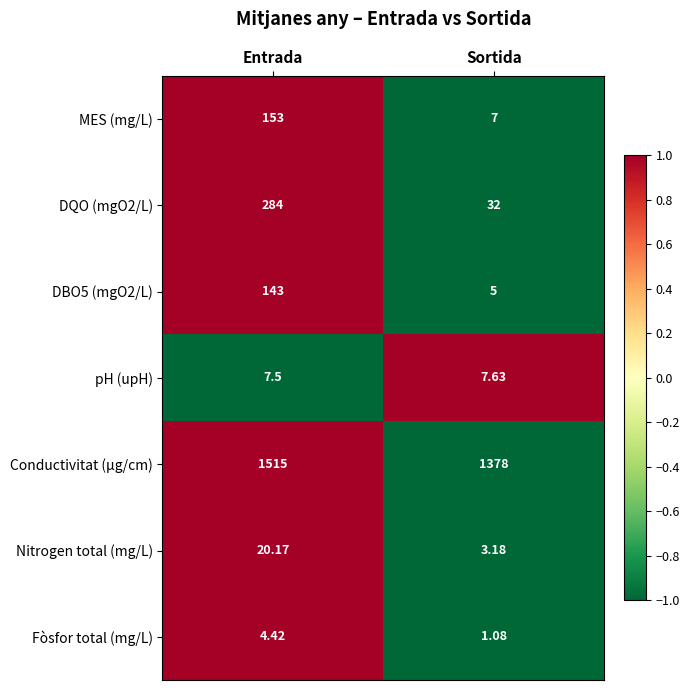

Rank the series at Entrada from lowest to highest value.

Fòsfor total (mg/L), pH (upH), Nitrogen total (mg/L), DBO5 (mgO2/L), MES (mg/L), DQO (mgO2/L), Conductivitat (µg/cm)